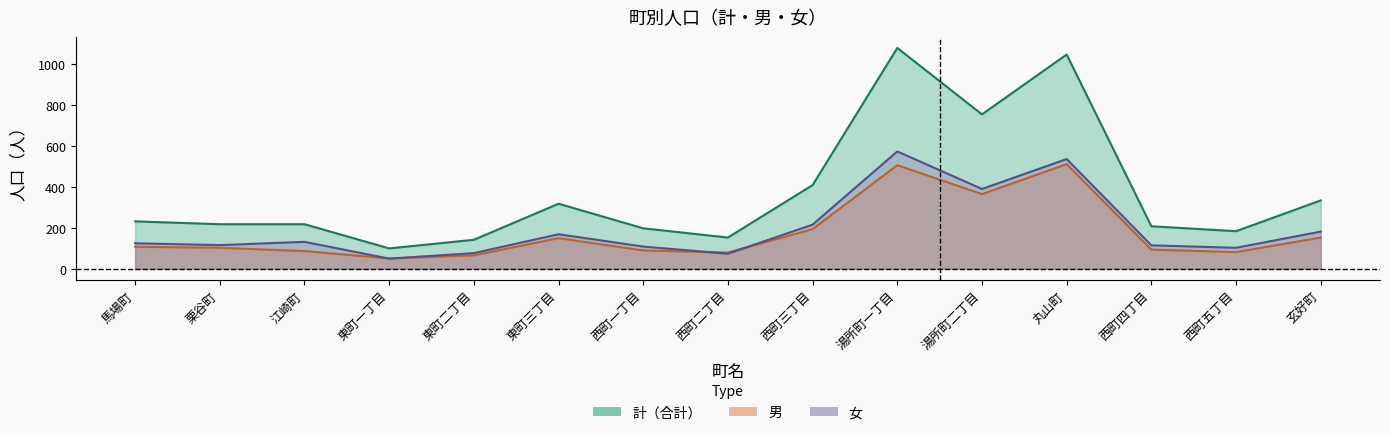

What position from the left is 東町一丁目?

4